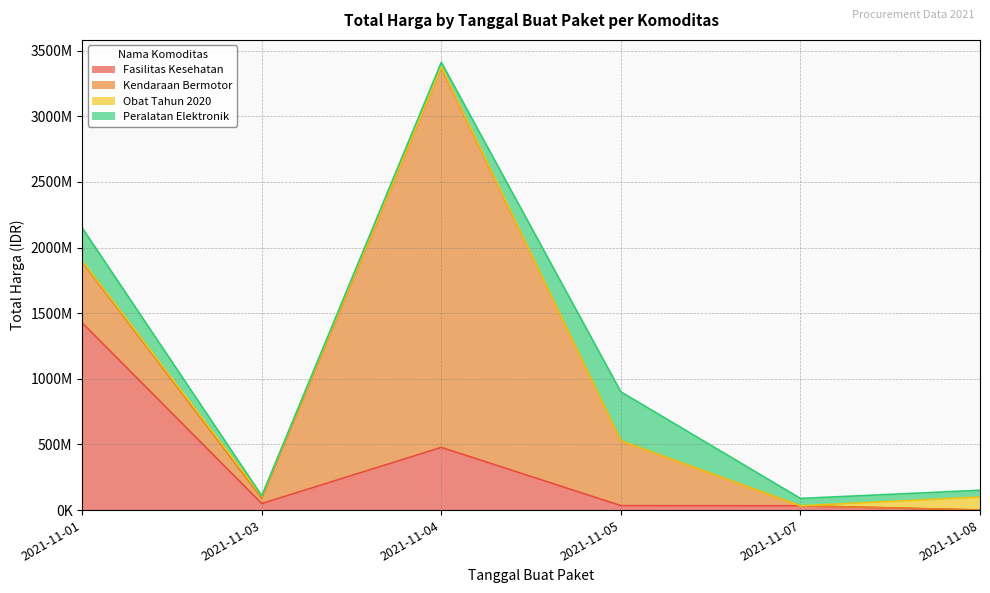

What is the difference between the maximum and minimum values in the Fasilitas Kesehatan series?

1425290025